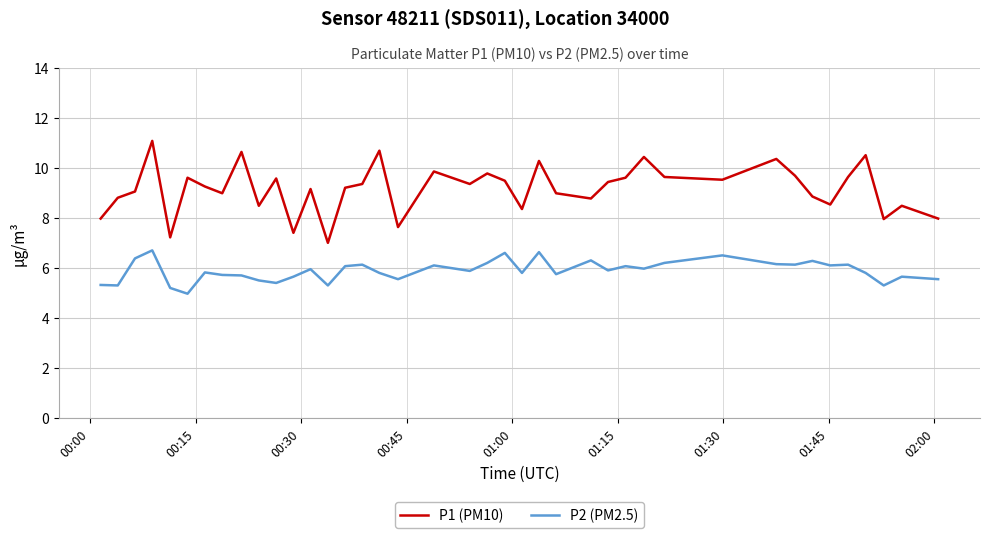

Which series has the largest range (max minus min)?

P1 (PM10)